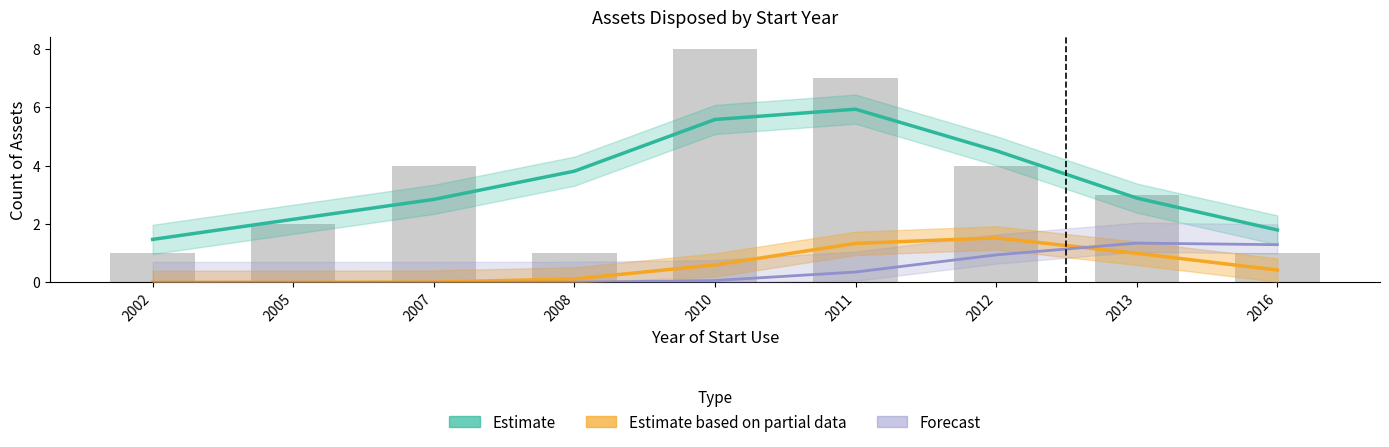

What is the value of the Estimate bar at the 6th from the left?

5.9